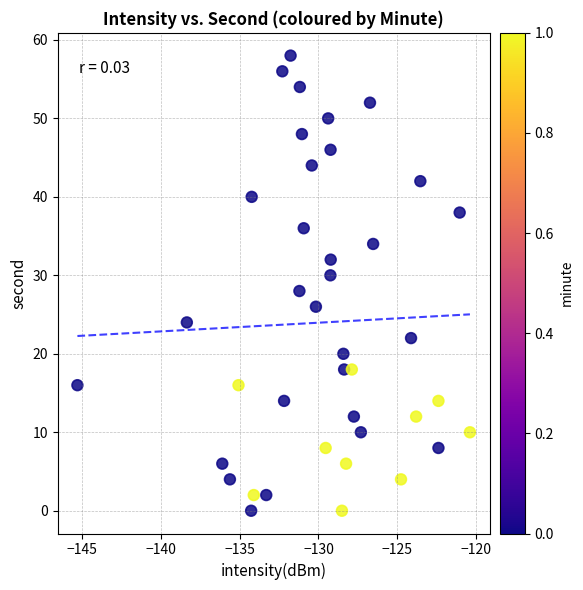

What is the range of Y values (max minus min)?

58